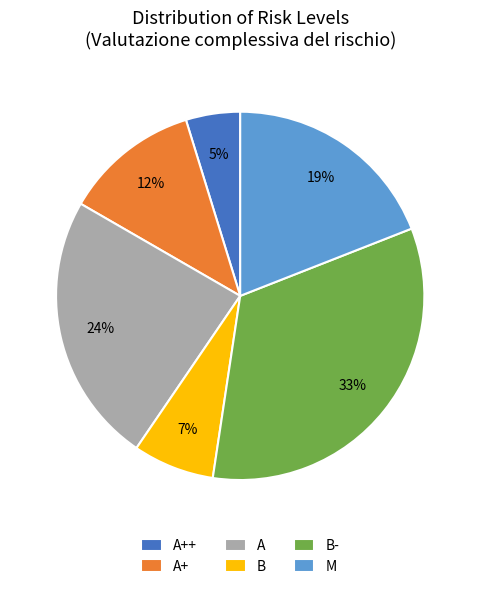

Approximately how many times larger is the value at B- compared to B?

4.7